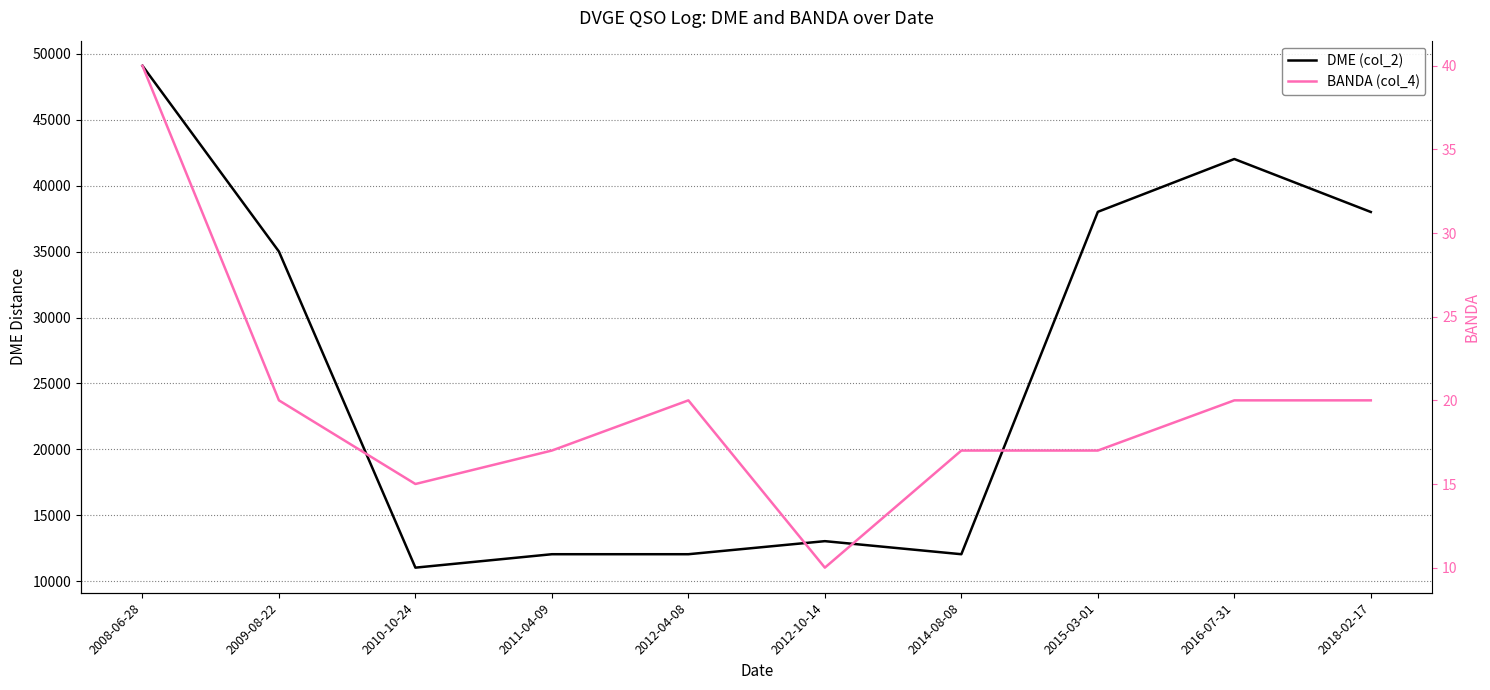

True or false: BANDA (col_4) and DME (col_2) intersect in this chart.

False